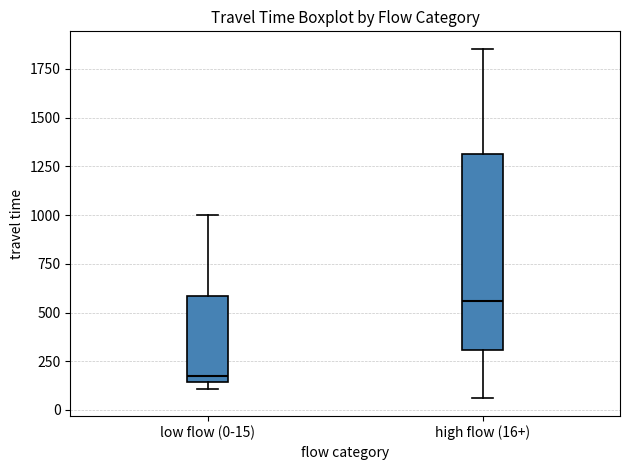

Which box is the tallest, from its lower edge to its upper edge?

high flow (16+)